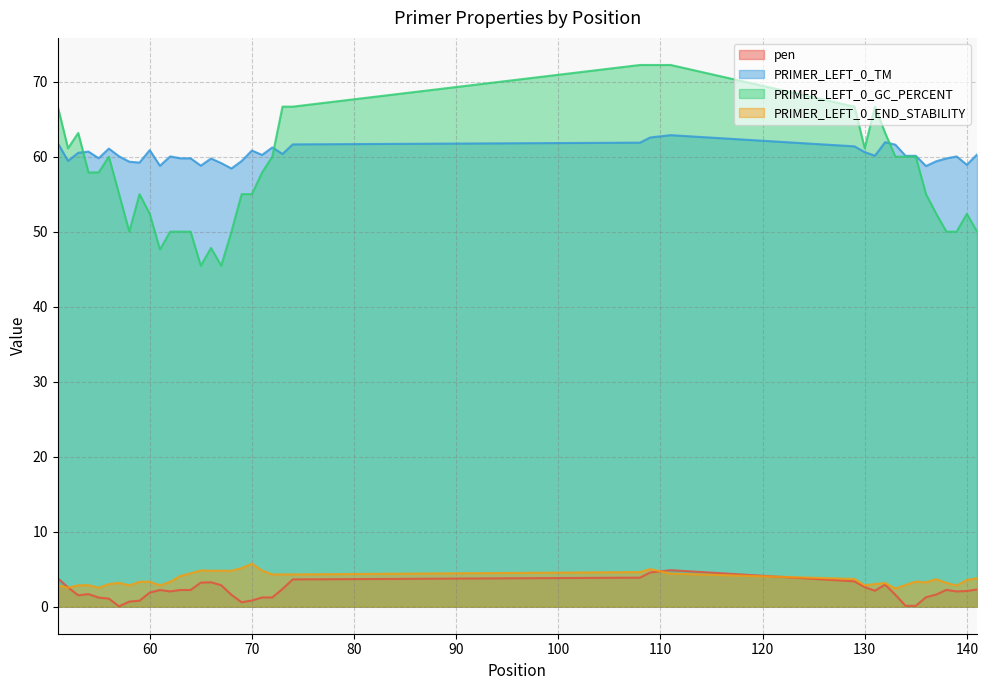

What is the maximum value for PRIMER_LEFT_0_TM?

62.9